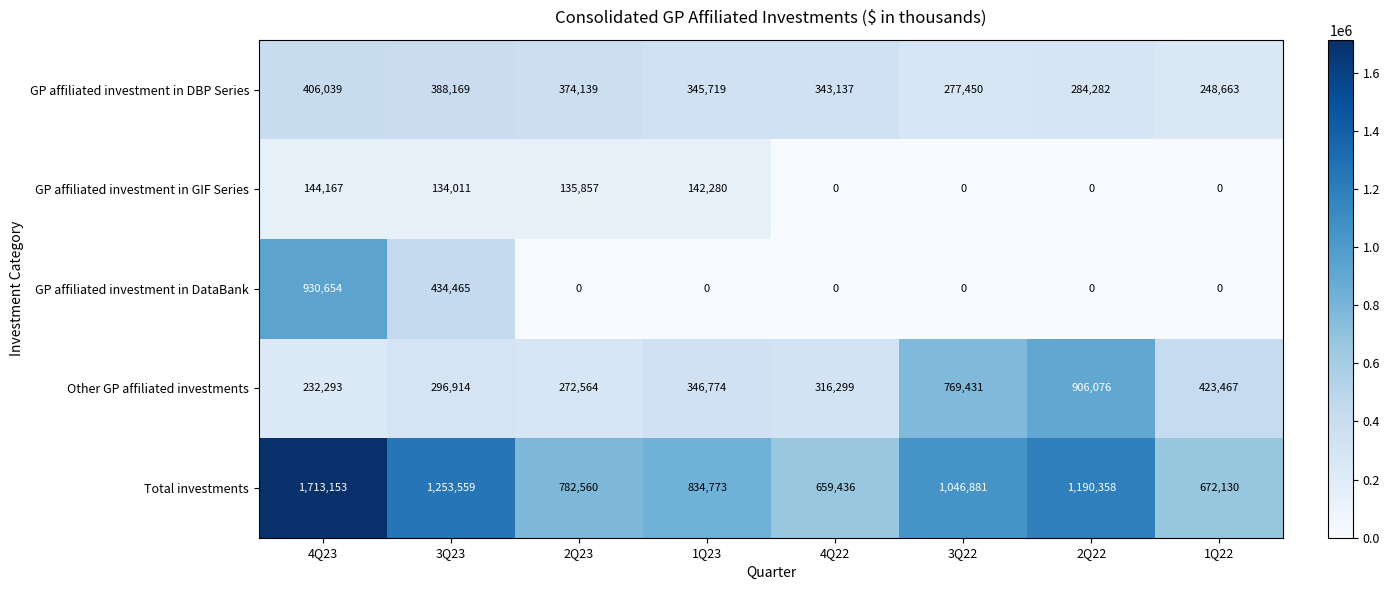

At 3Q23, list the series in order from largest to smallest.

Total investments, GP affiliated investment in DataBank, GP affiliated investment in DBP Series, Other GP affiliated investments, GP affiliated investment in GIF Series